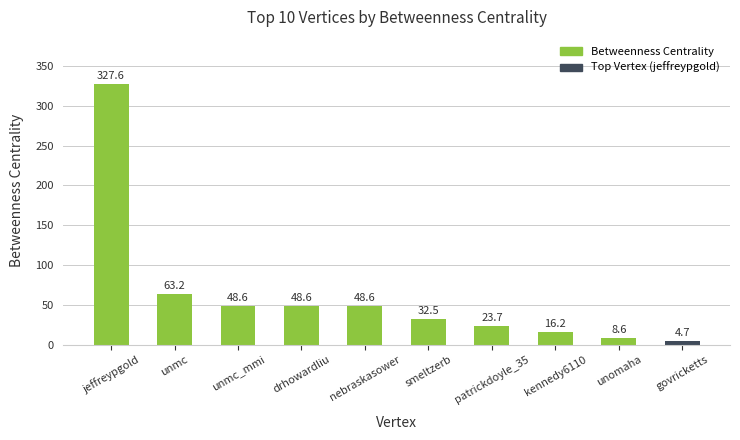

What is the ratio of the value at jeffreypgold to the value at kennedy6110?

20.2